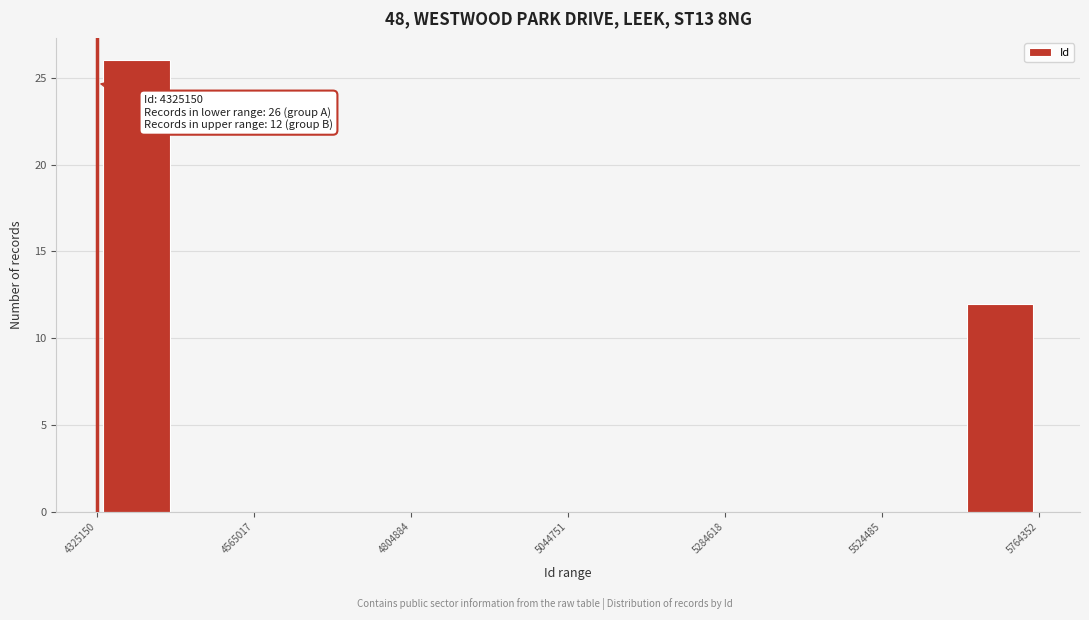

Read against the x-axis, roughly where is the centre of the tallest bar?

4400000